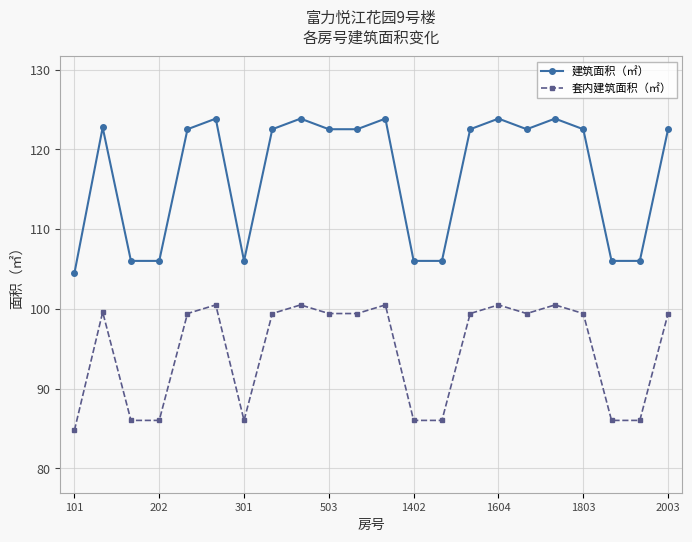

Which series has the largest total across all categories?

建筑面积（㎡）